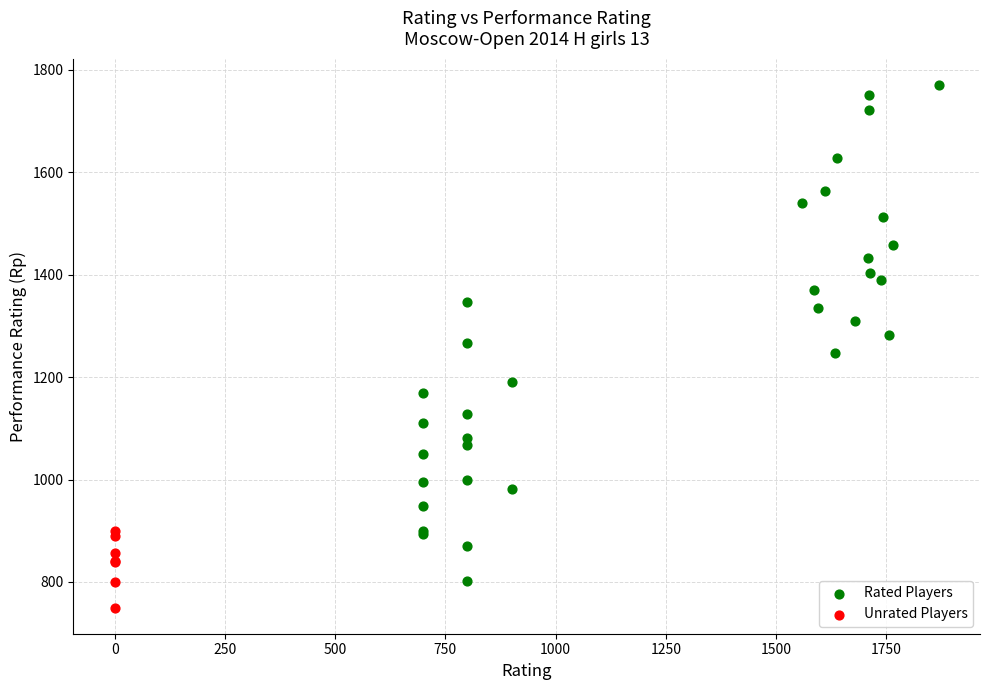

Which series contains the highest Y value?

Rated Players